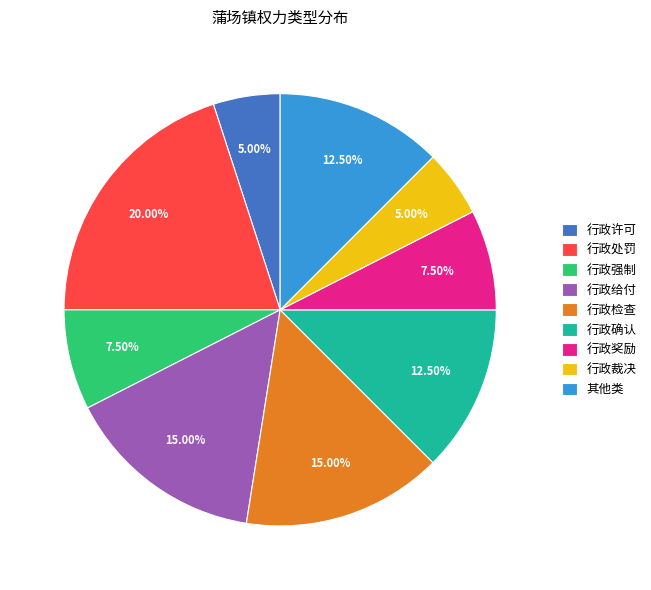

To the nearest percent, what is the combined percentage of 行政裁决 and 行政处罚?

25%